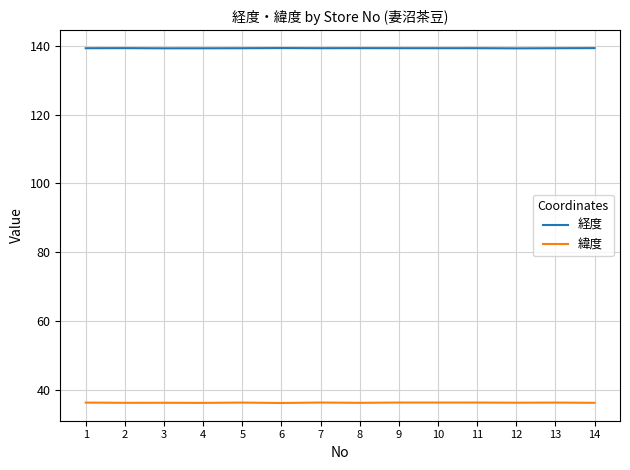

What is the difference between the 緯度 values at 7 and 6?

0.1